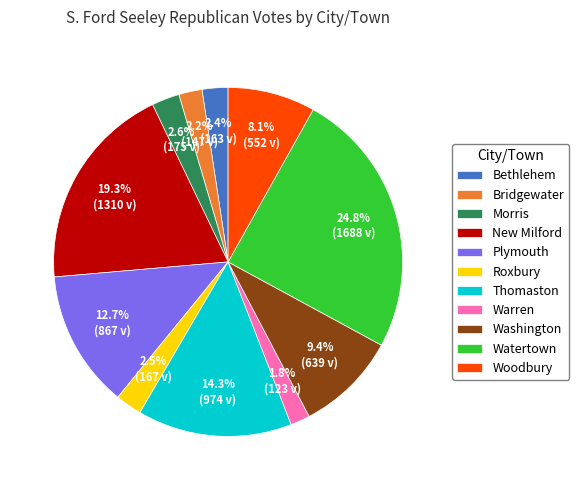

Does Plymouth represent more than half of the total?

No